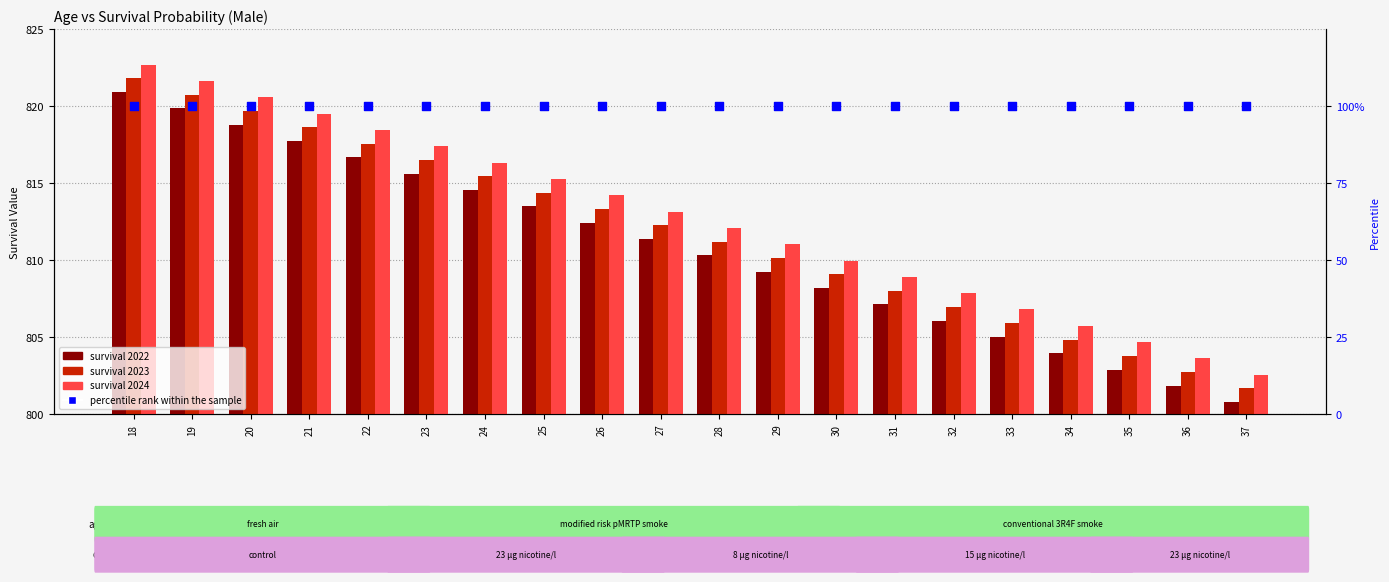

At which category is the sum across all series the highest?

18